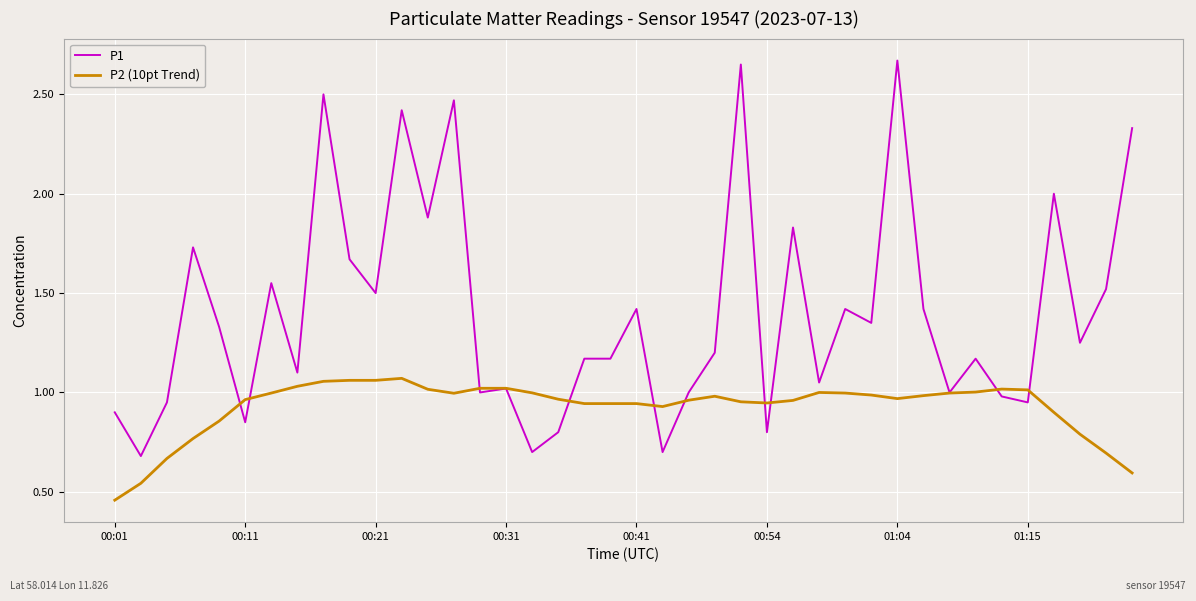

Which series has the largest range (max minus min)?

P1